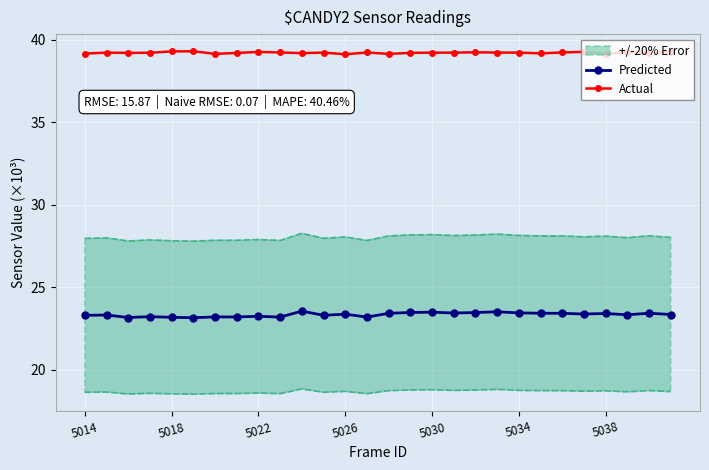

List the series in order of their overall mean, highest first.

Actual, Predicted